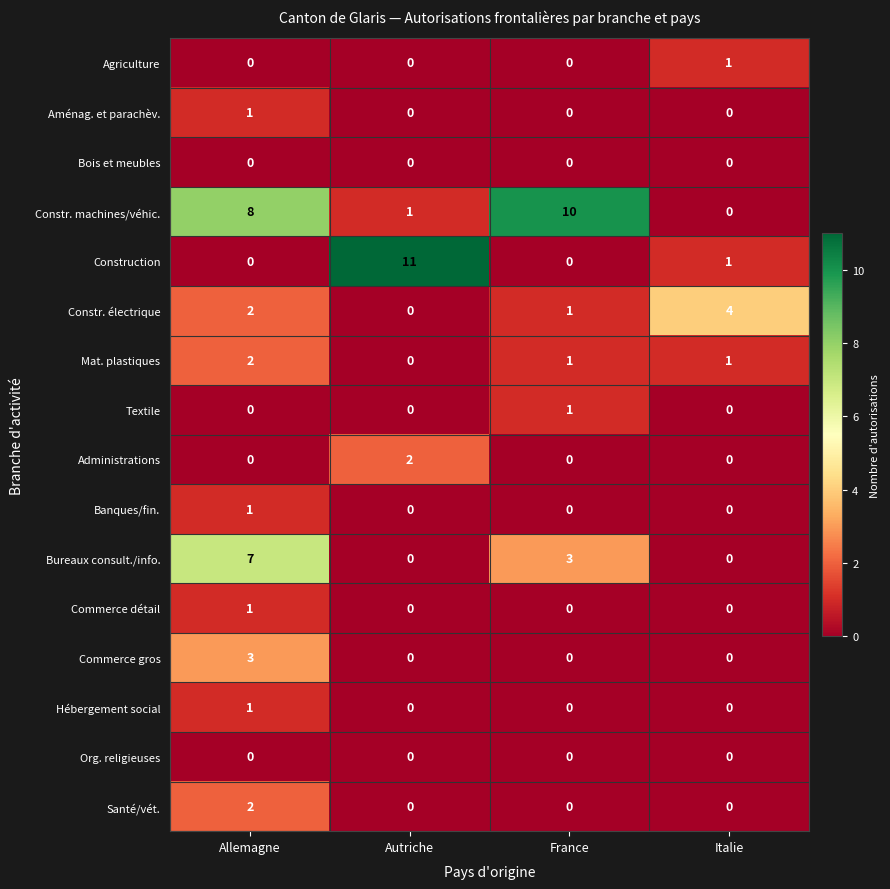

Which series has the largest range (max minus min)?

Construction